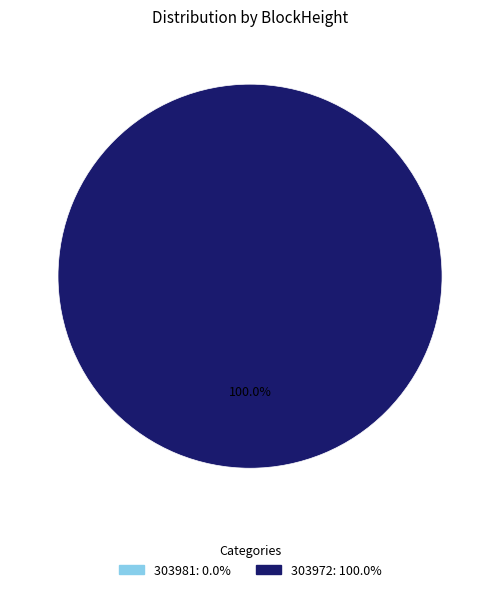

What is the majority slice?

303972